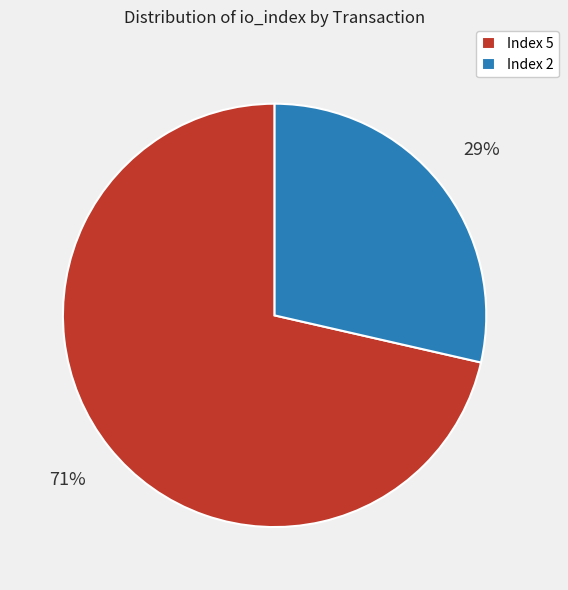

True or false: Index 2 accounts for 20% of the total.

False